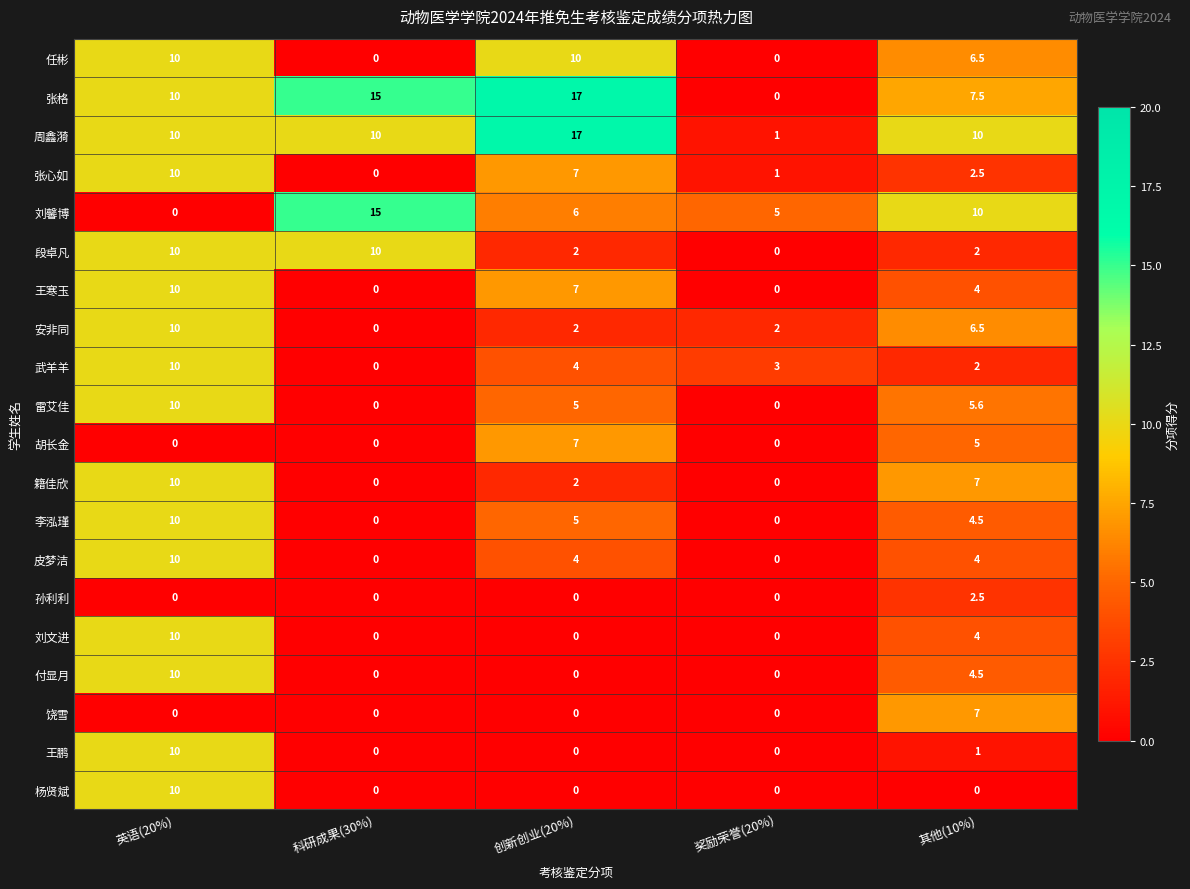

What is the difference between the highest and lowest values at 奖励荣誉(20%)?

5.0